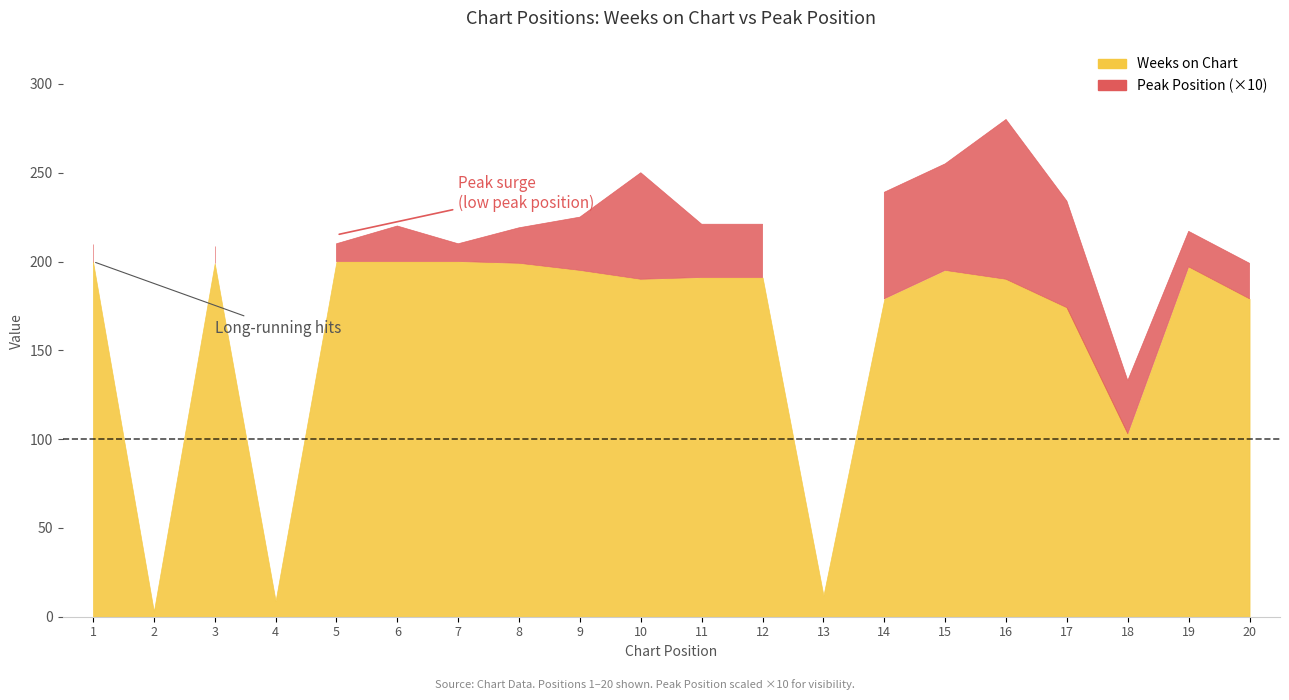

True or false: Peak Position and Weeks on Chart intersect in this chart.

False